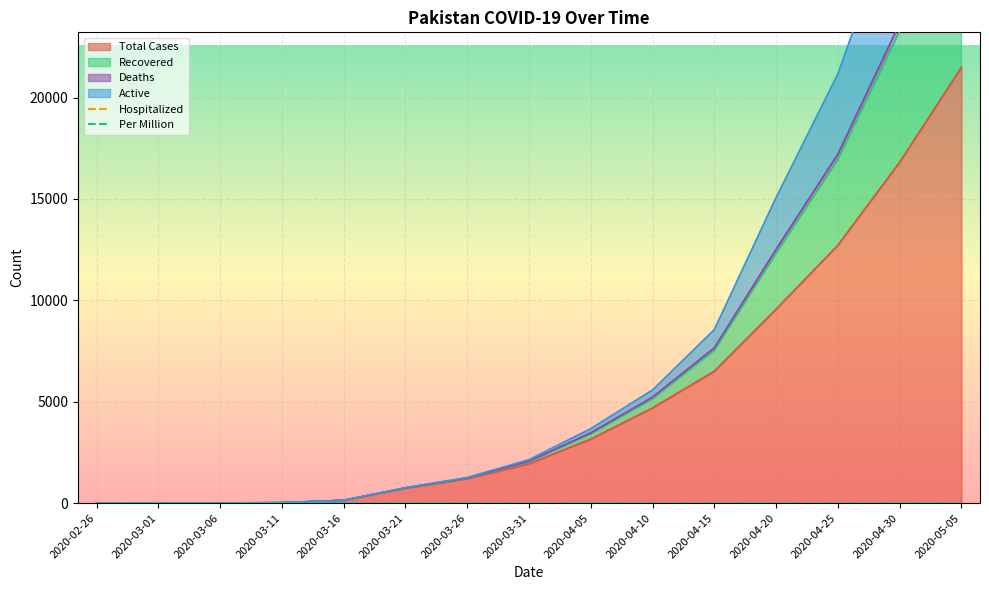

The value of Total Cases at 2020-03-06 is 2.5. True or false?

False